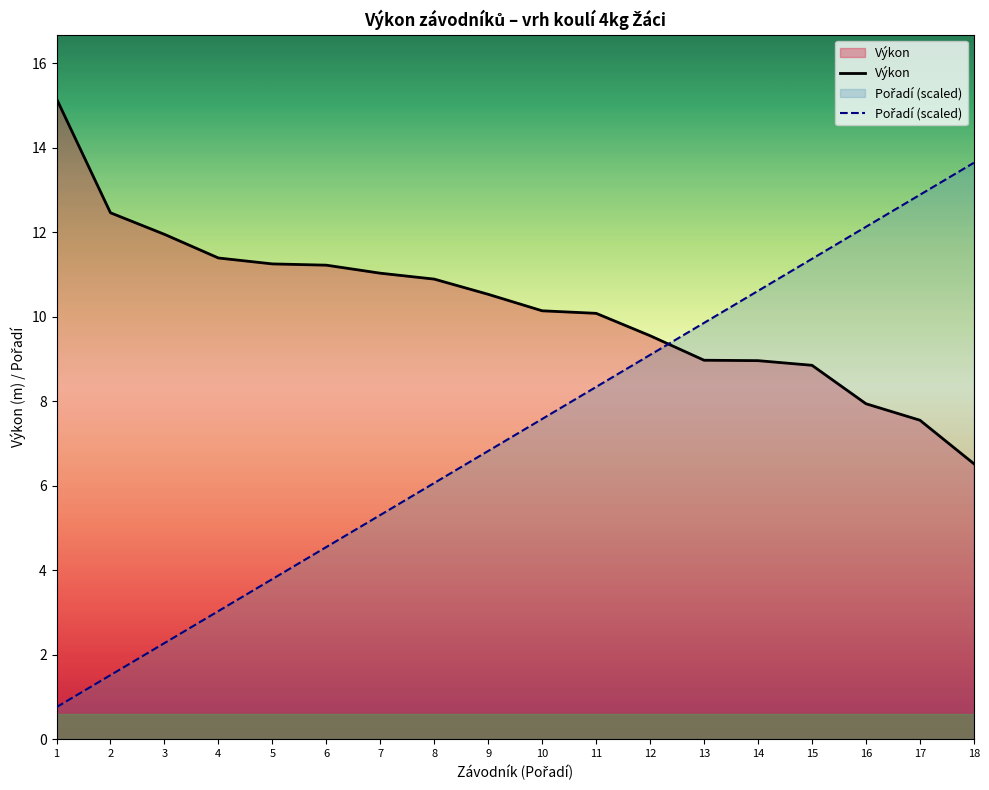

What is the approximate value of Výkon at 11?

10.1